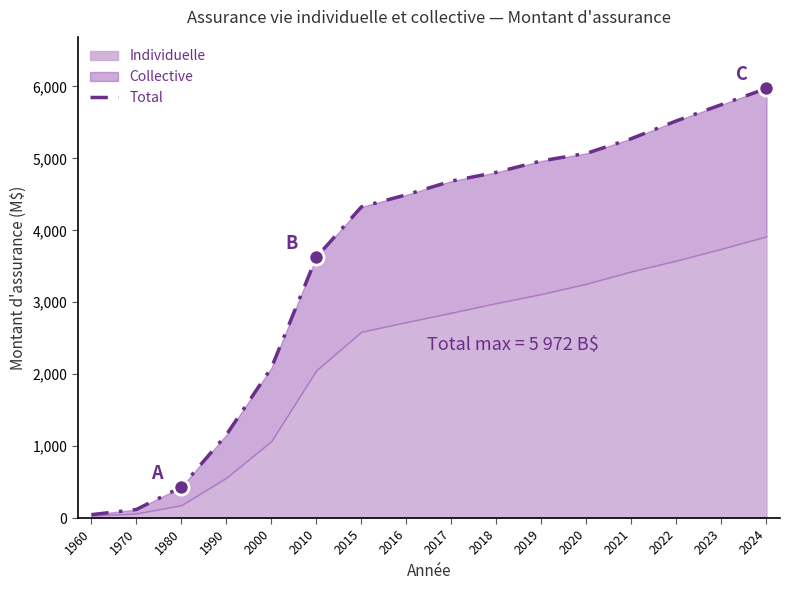

Between 2000 and 1960, which is larger?

2000